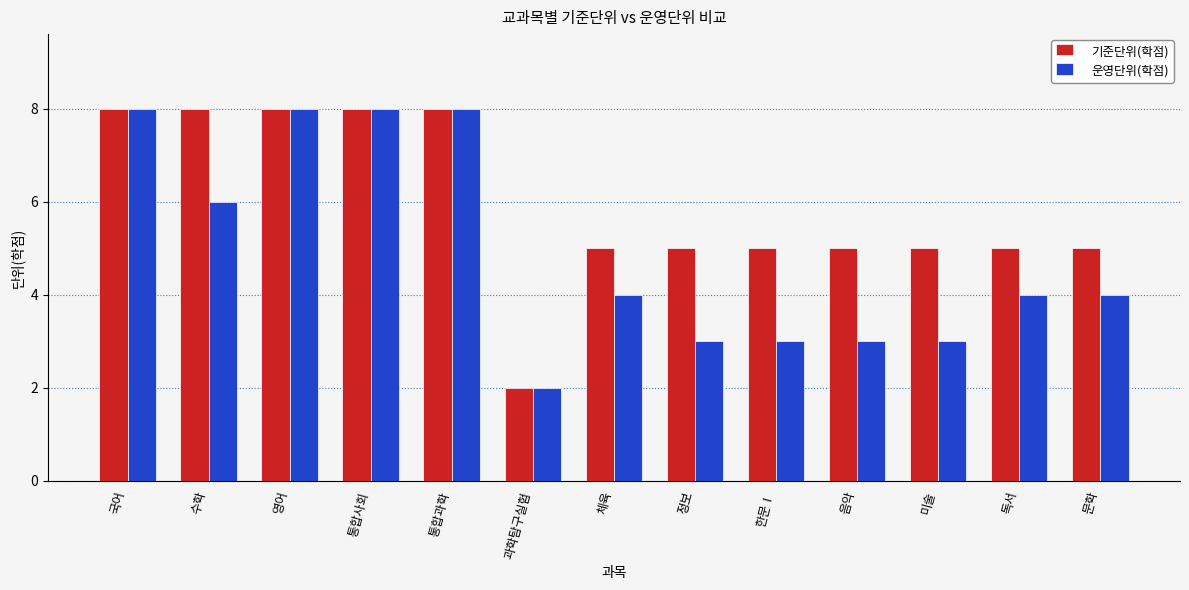

What is the total value across all series at 정보?

8